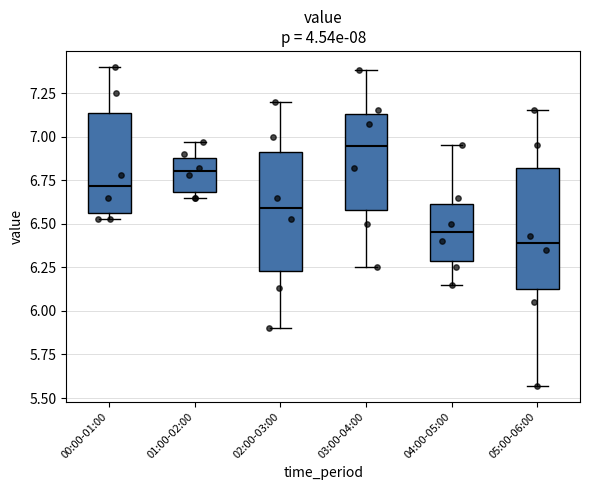

Where is the lower edge of the box for 01:00-02:00 on the y-axis? The values are not printed on the chart, so give them approximately, as read against the axis.

6.70